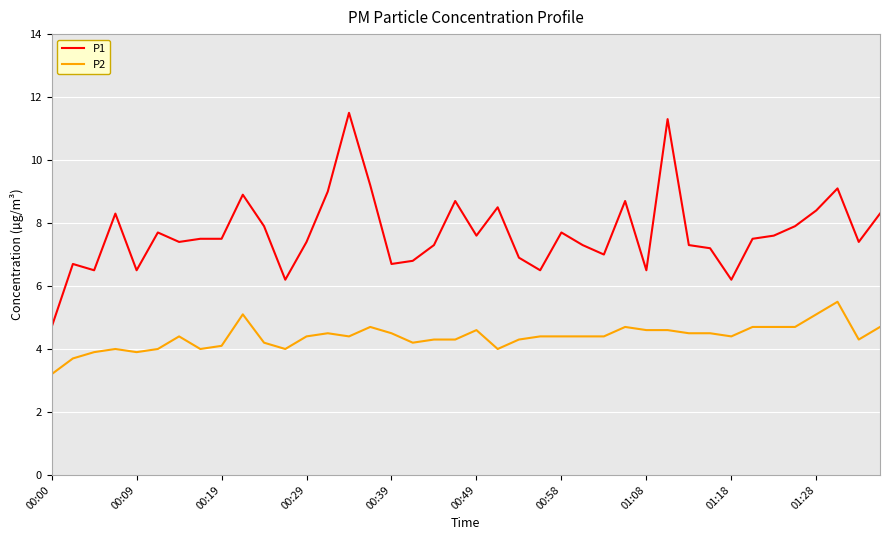

What is the smallest value displayed?

3.2